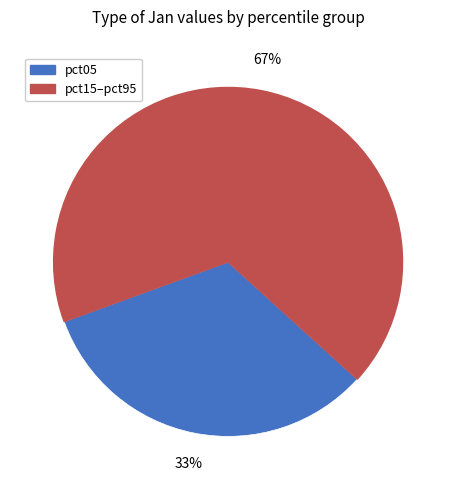

Is there any slice that represents more than half of the pie?

Yes